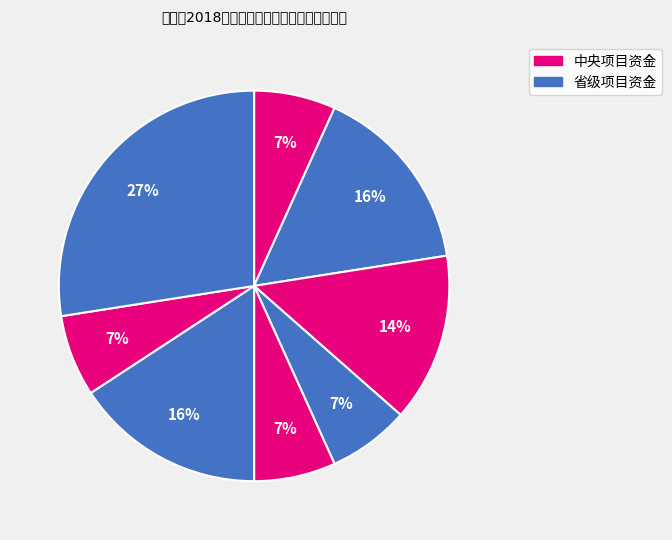

Count the number of slices in the pie.

8